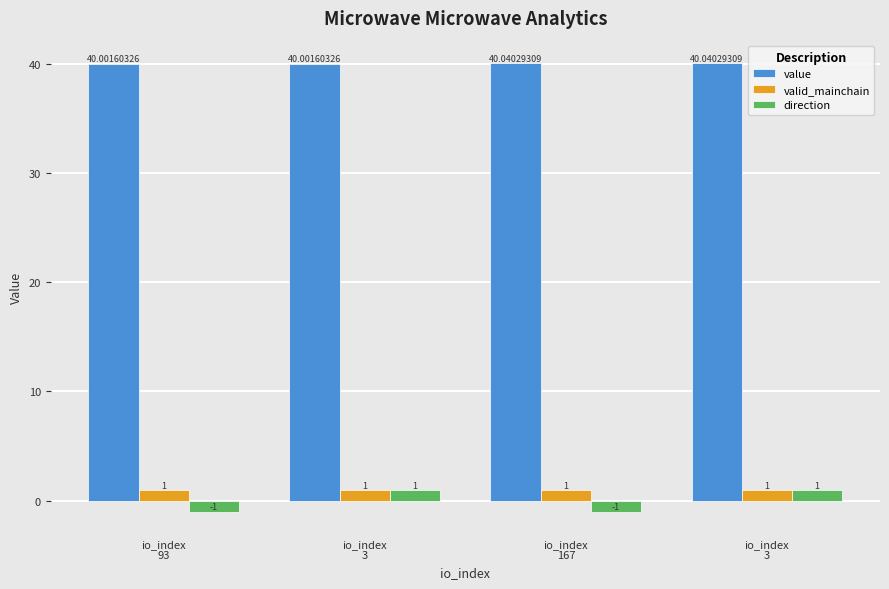

Which series has the largest total across all categories?

value